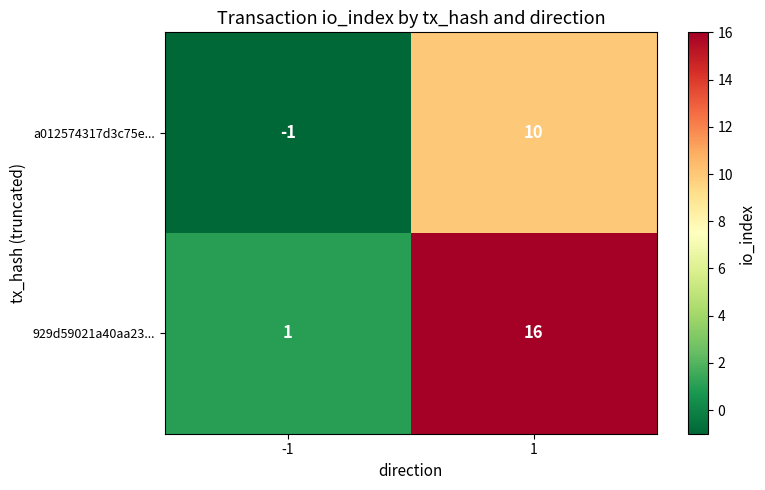

What is the sum of the 929d59021a40aa23... values at -1 and 1?

17